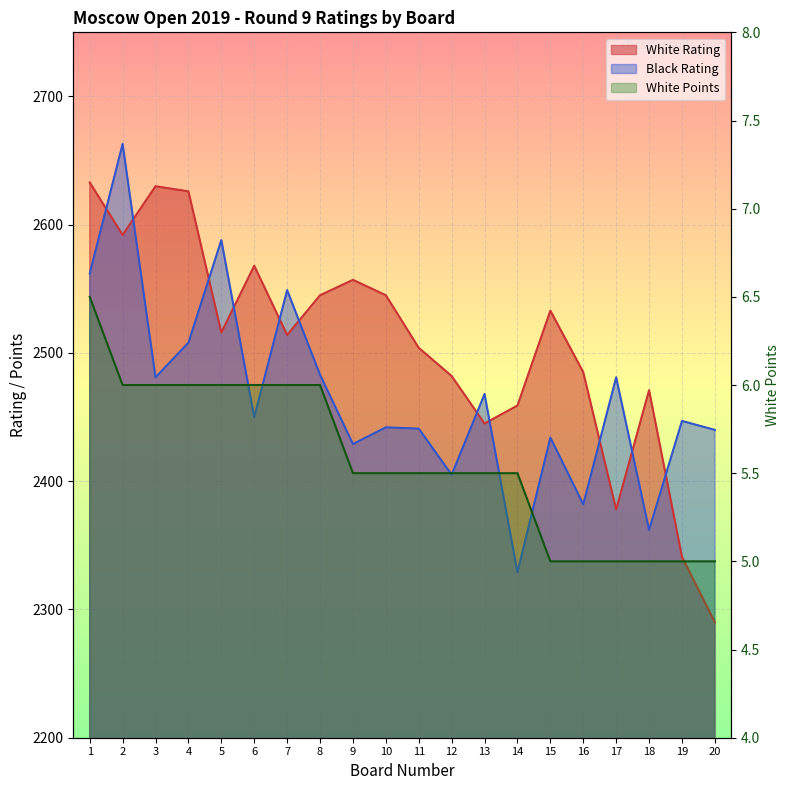

At which label is White Rating closest to 2461?

14